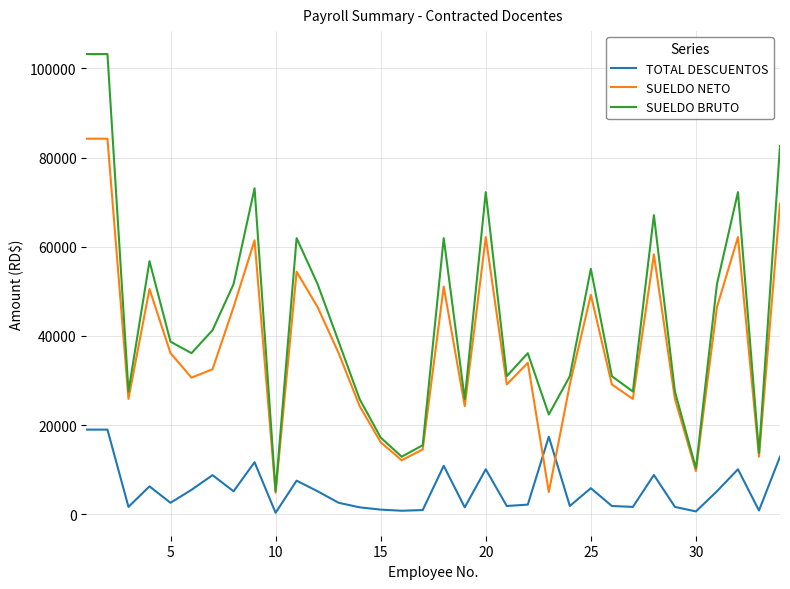

Rank the series by their maximum value, from highest to lowest.

SUELDO BRUTO, SUELDO NETO, TOTAL DESCUENTOS